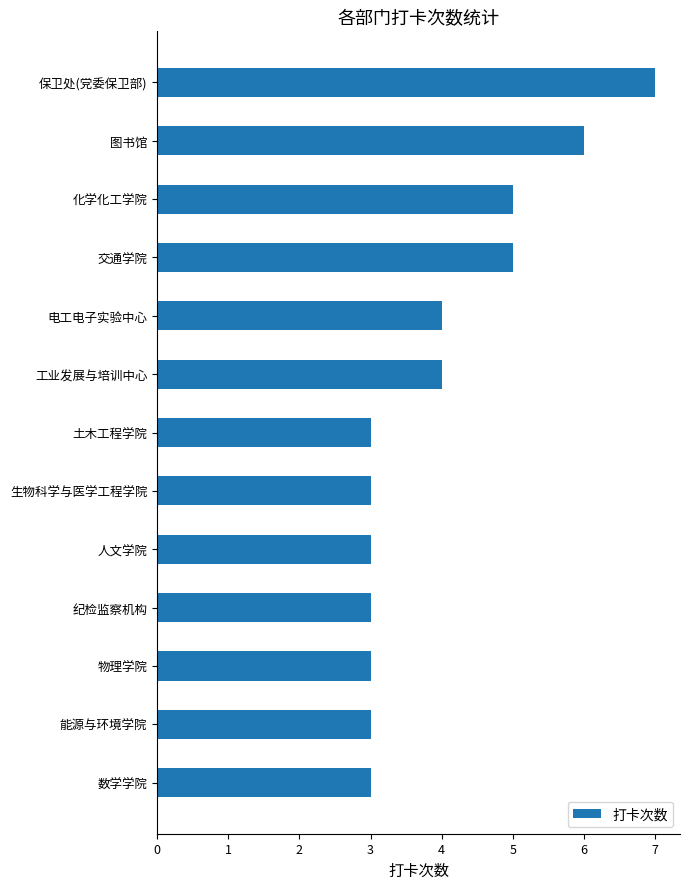

Approximately how many times larger is the value at 工业发展与培训中心 compared to 土木工程学院?

1.3